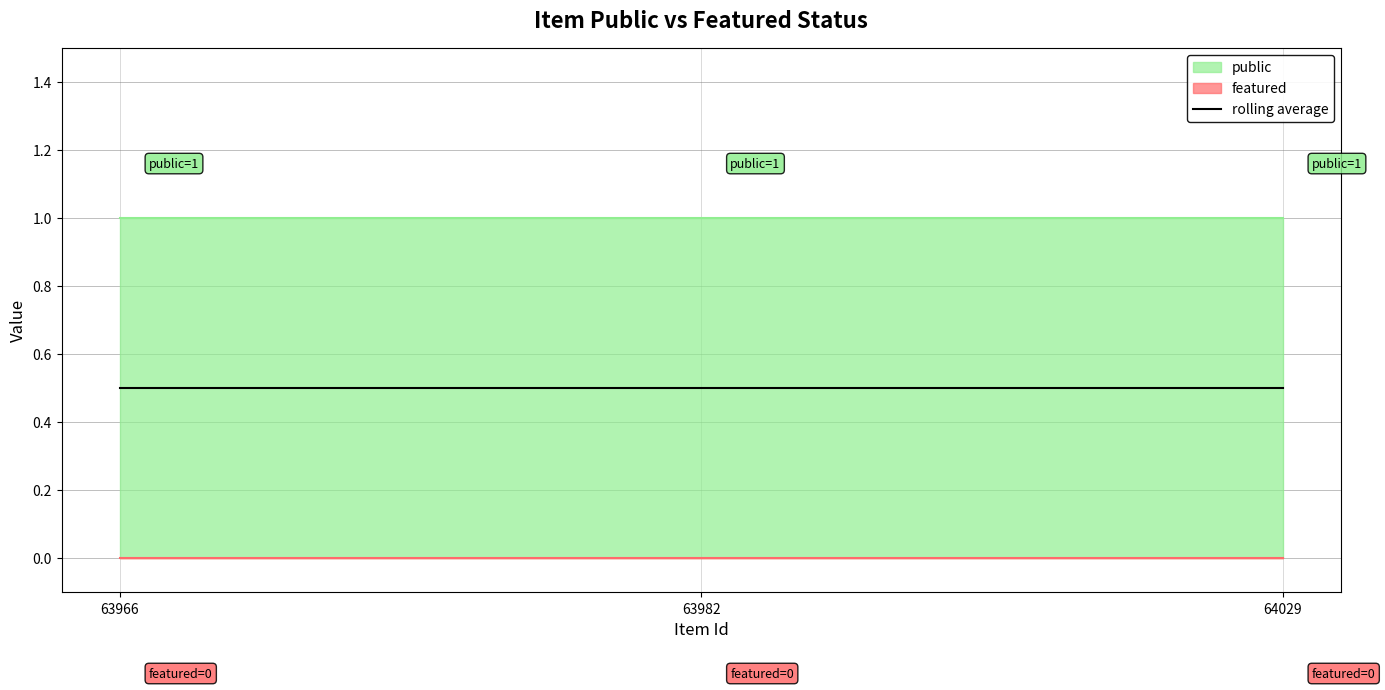

What is the value of the public point at the 1st from the left?

1